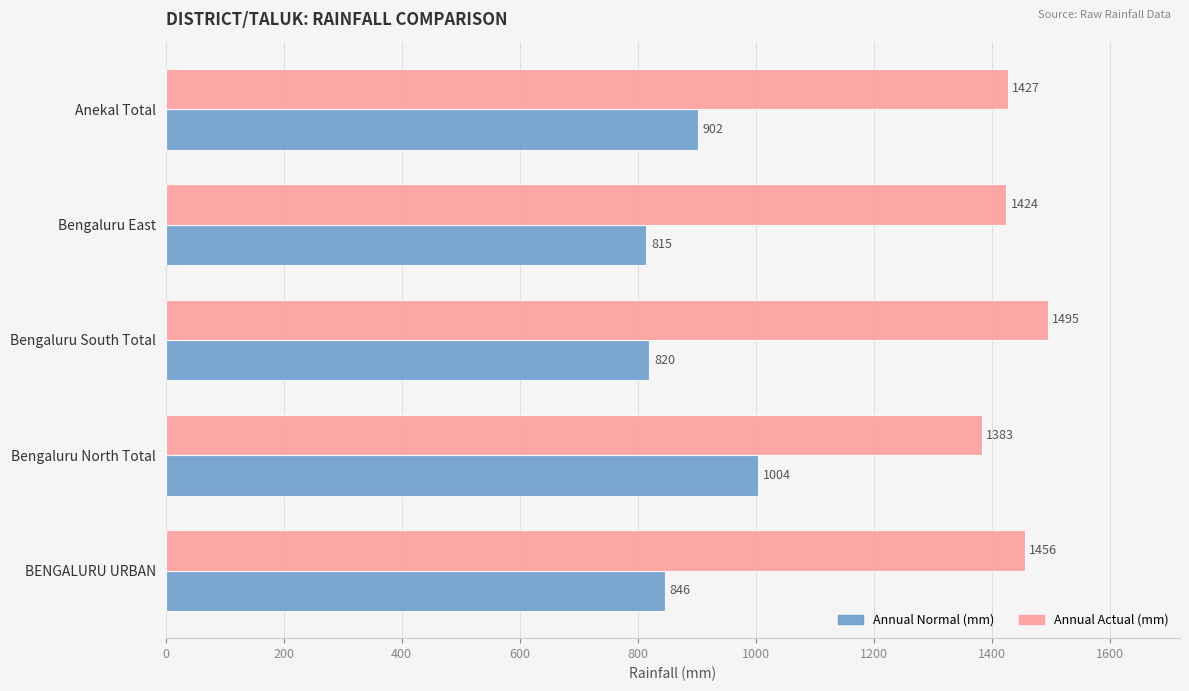

Between BENGALURU URBAN and Anekal Total, which series saw the biggest shift?

Annual Normal (mm)